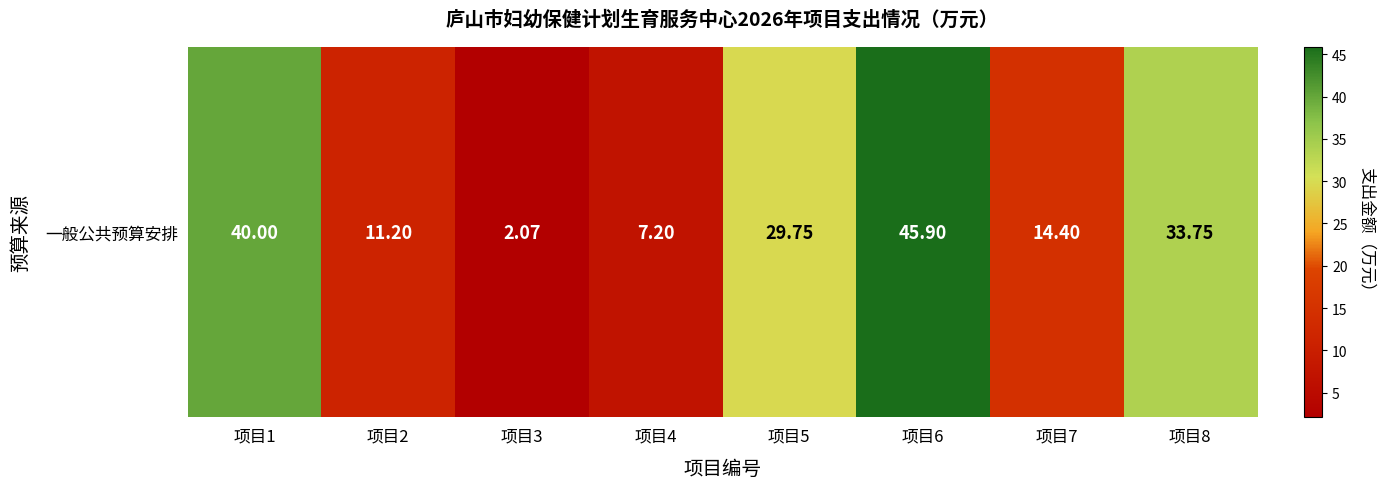

What is the difference between the maximum and minimum values?

43.8